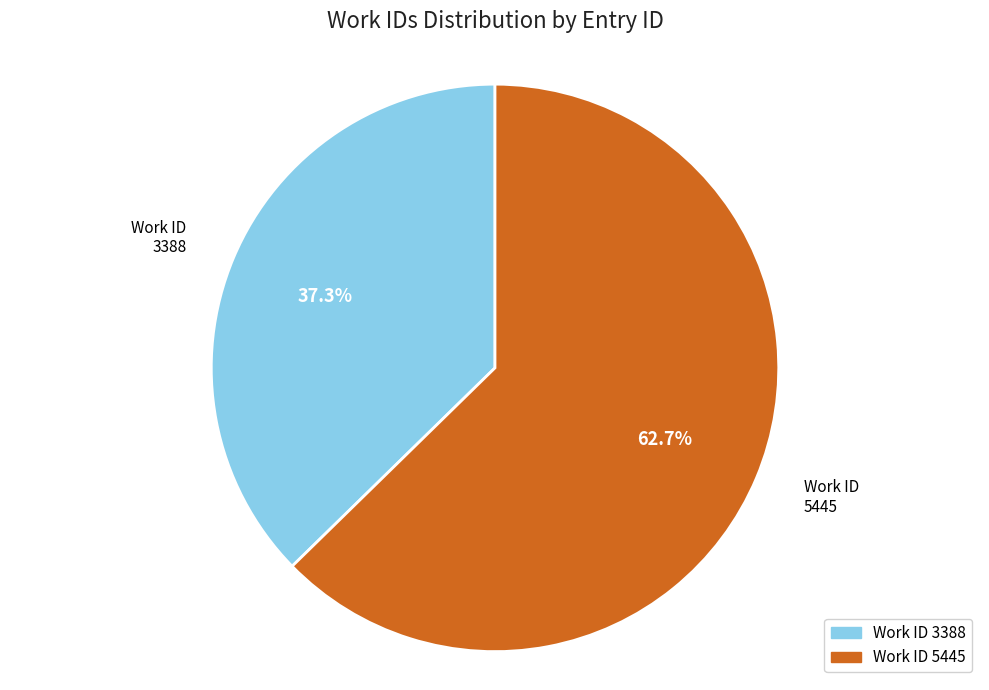

How many segments does this pie chart have?

2